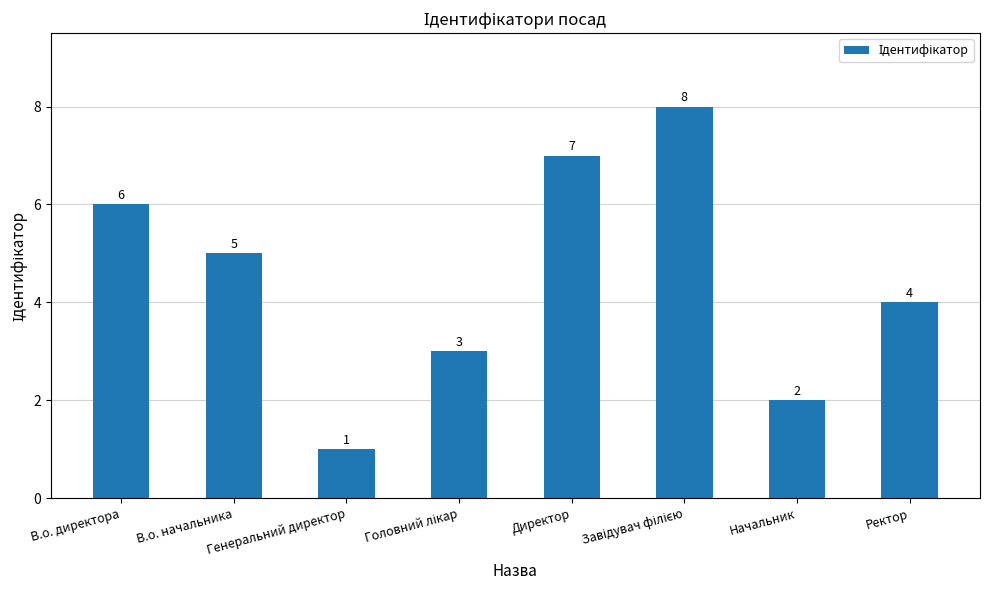

How many values are between 3 and 7?

5